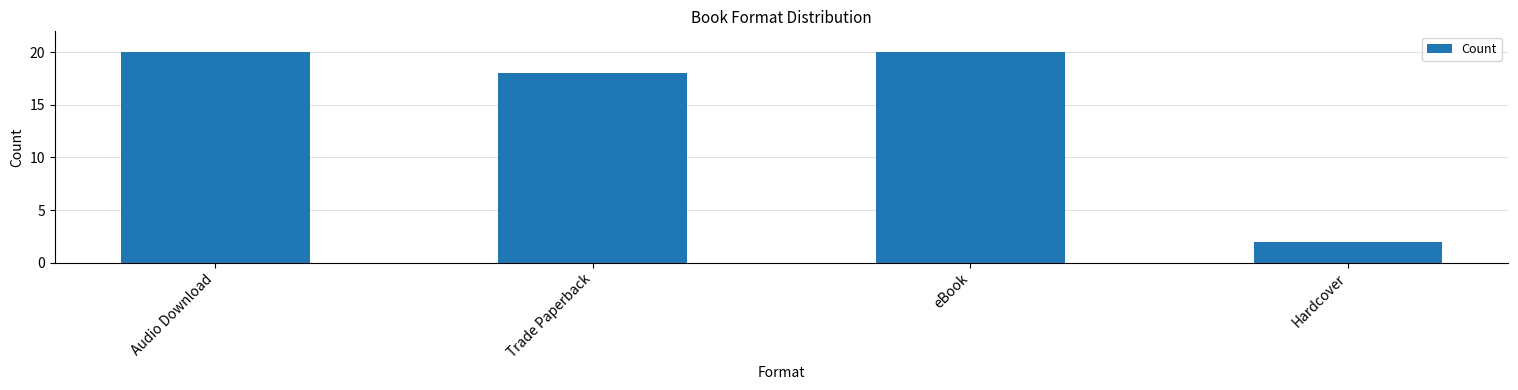

Which category has the lowest value across all series?

Hardcover